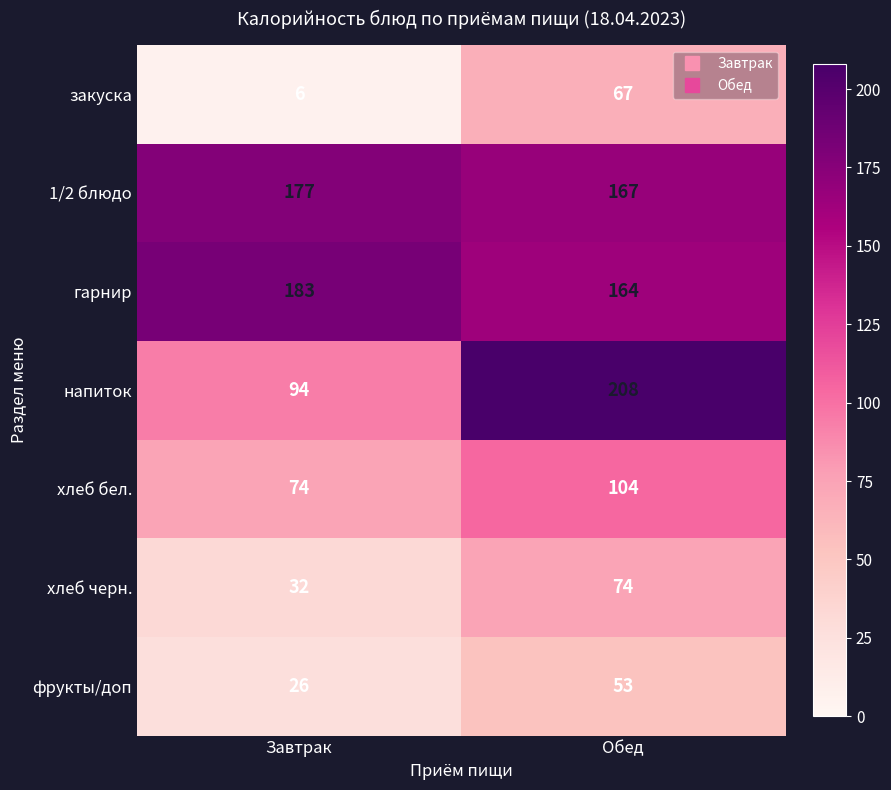

The value of фрукты/доп at Завтрак is 10. True or false?

False